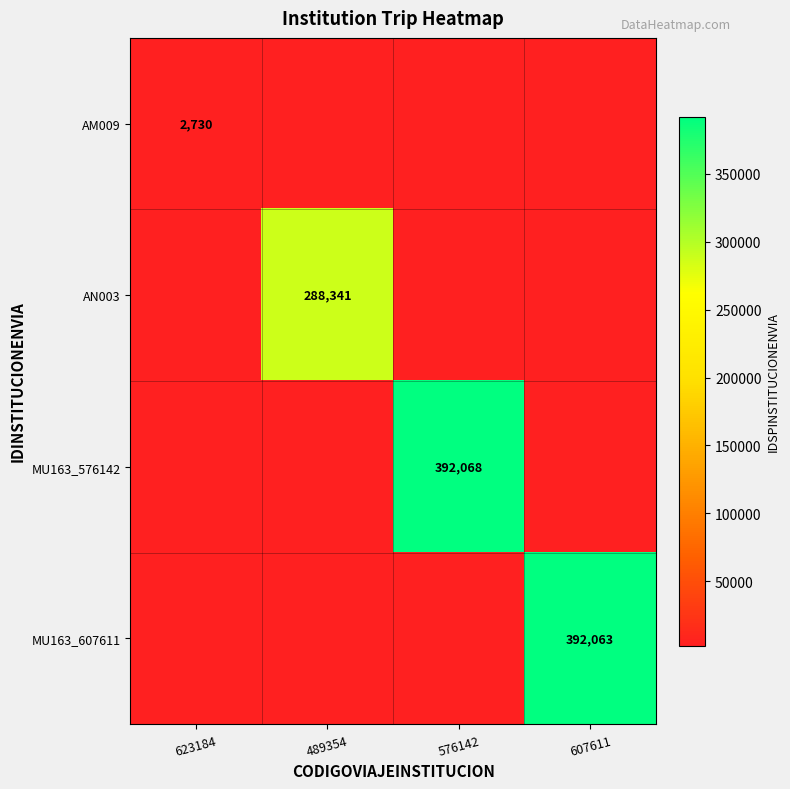

The value of MU163_607611 at 607611 is 695178. True or false?

False